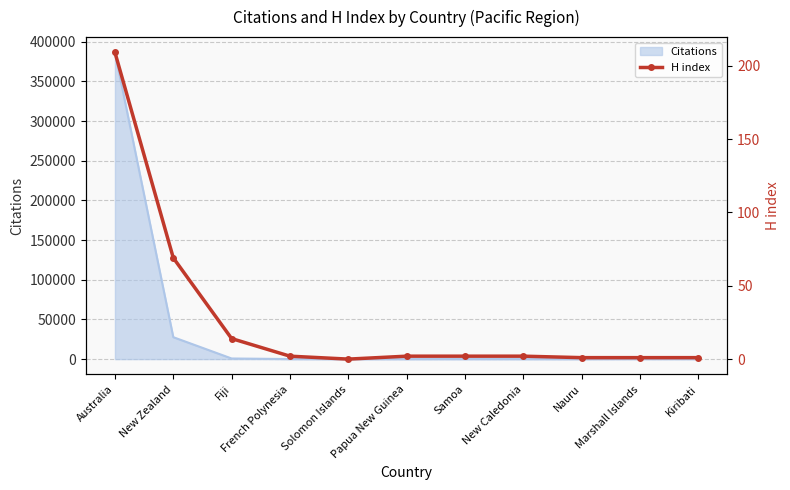

What is the sum of all values?

303